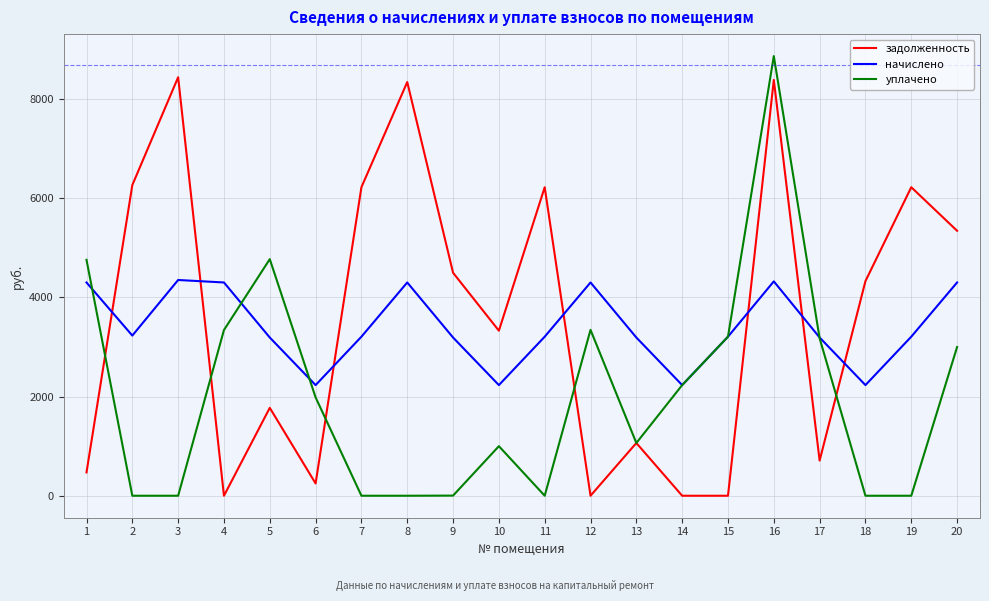

What is the greatest value displayed?

8869.1